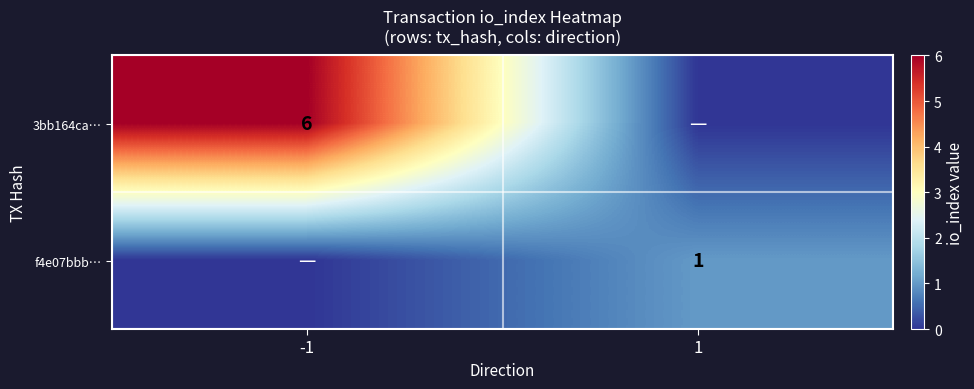

True or false: 3bb164ca… has a value of 6 at -1.

True